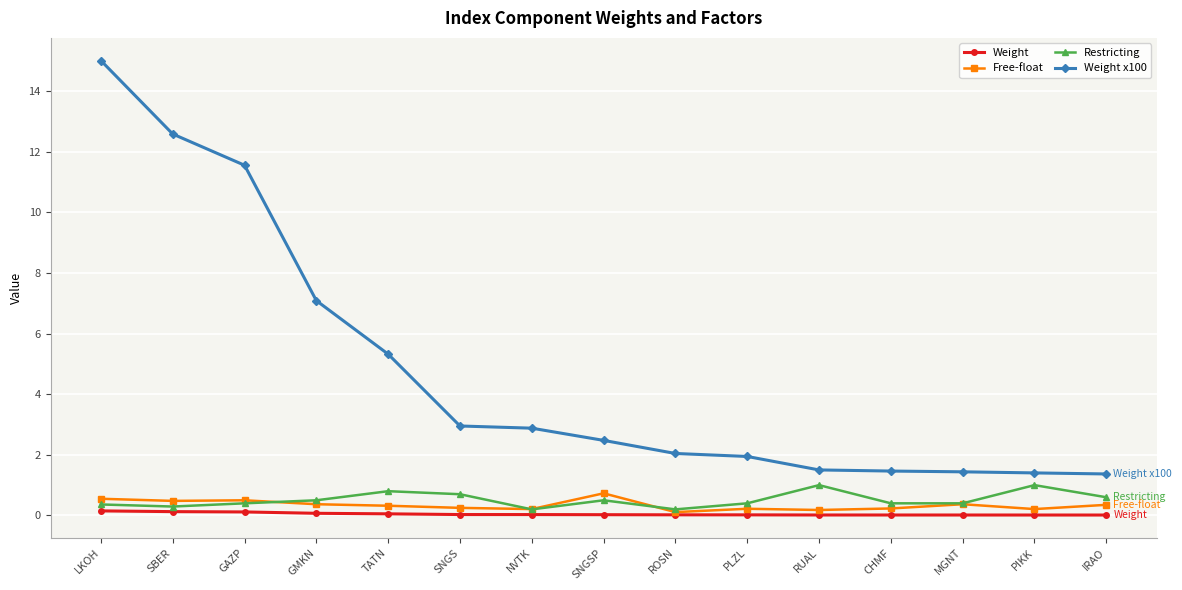

Does the chart display data point markers on the line(s)?

Yes